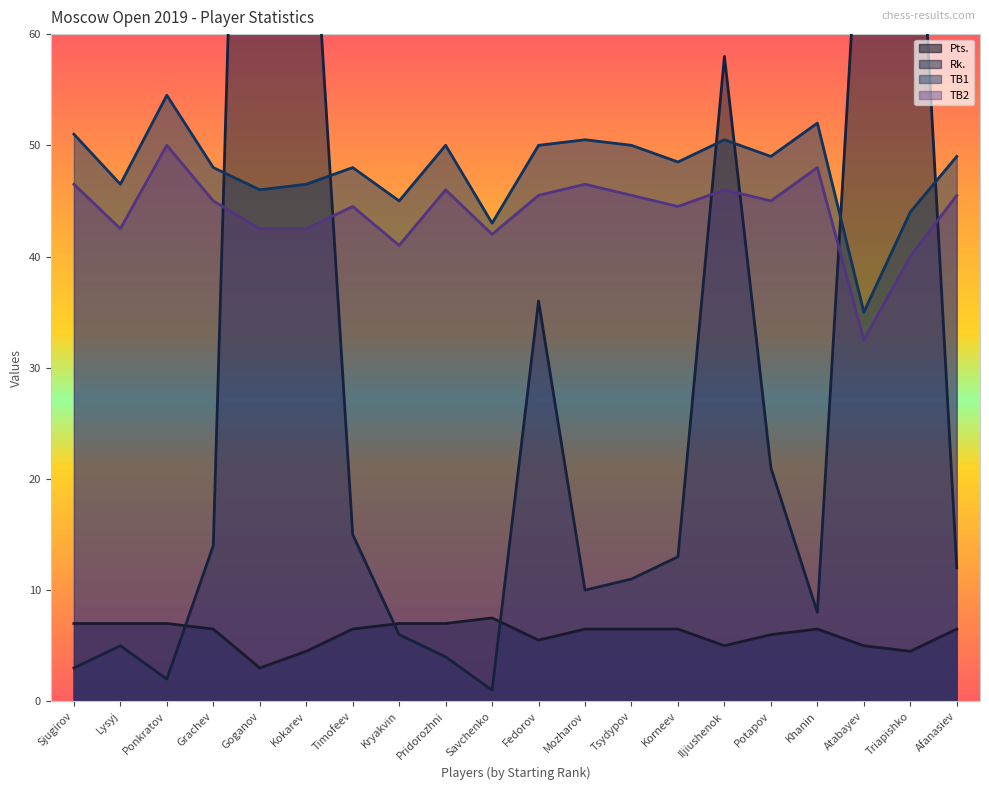

Rank the series by their maximum value, from lowest to highest.

Pts., TB2, TB1, Rk.